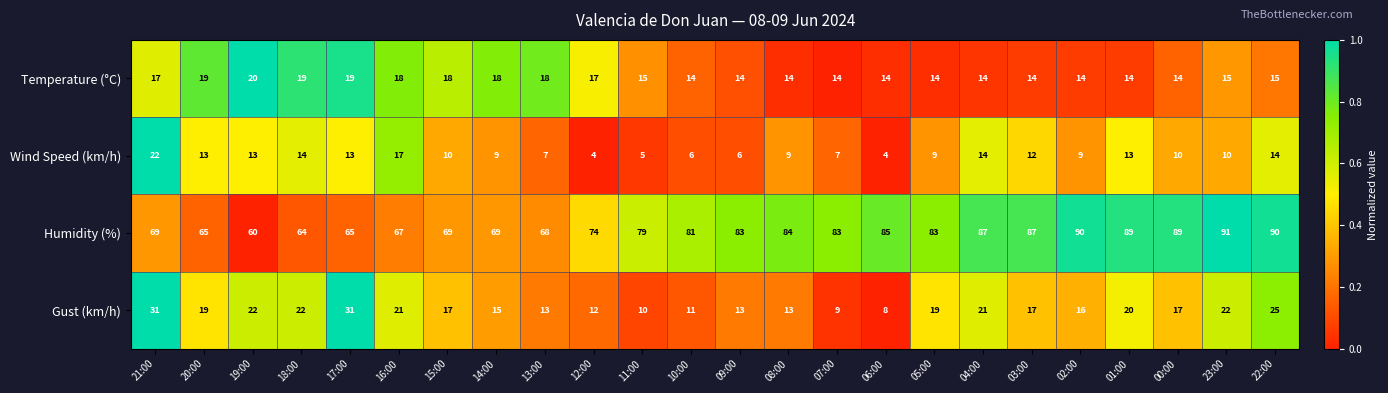

What is the spread (max minus min) of values at 17:00?

52